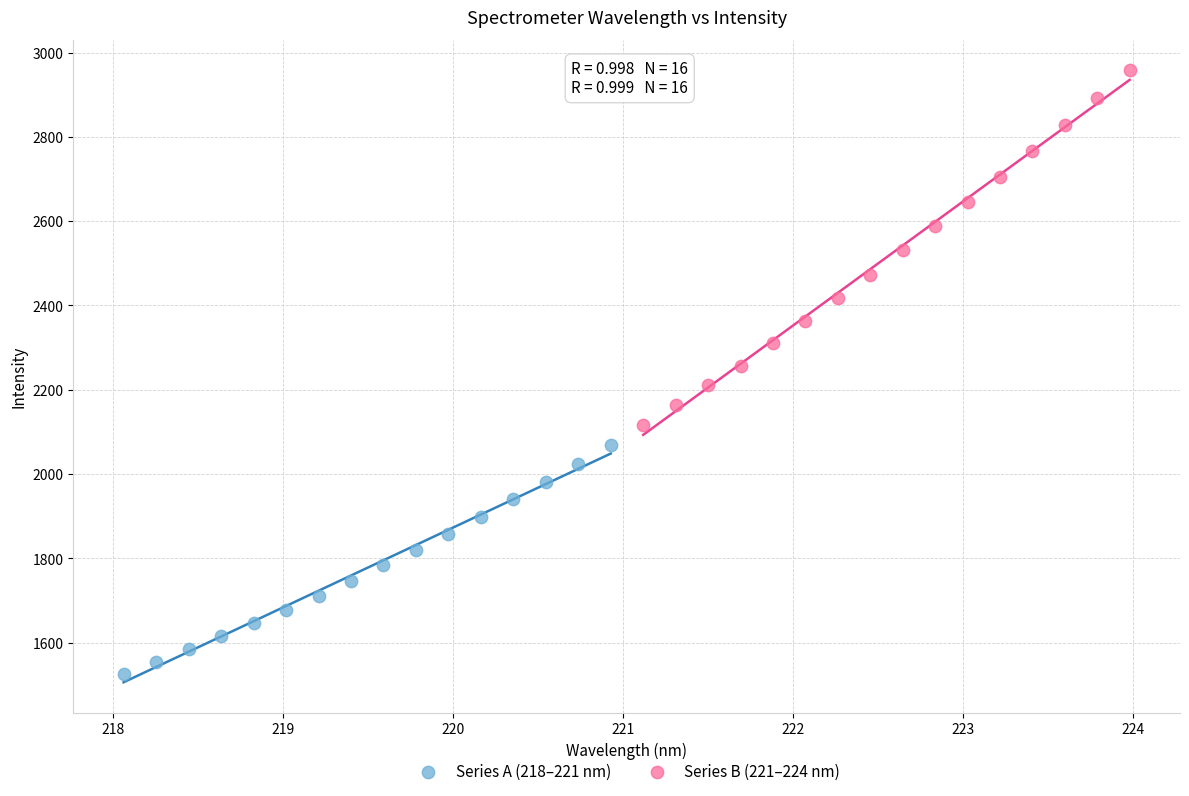

Which series reaches the maximum Y coordinate?

Series B (221–224 nm)